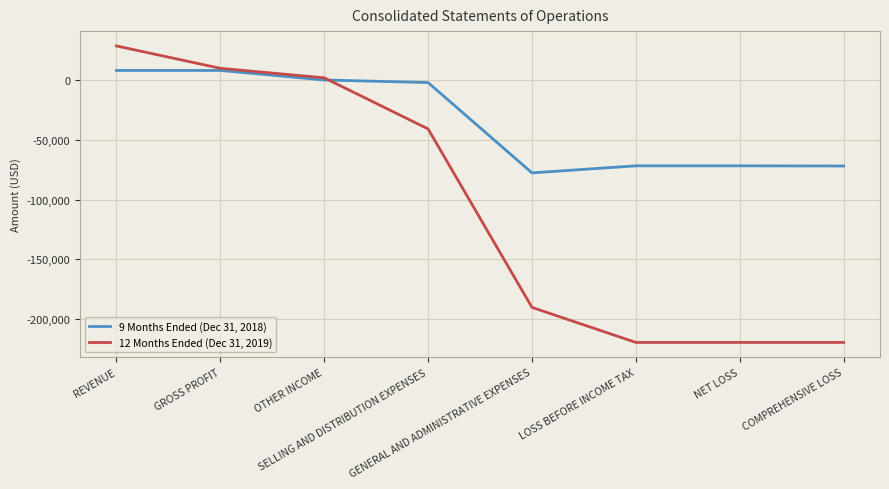

Which series has the largest range (max minus min)?

12 Months Ended (Dec 31, 2019)